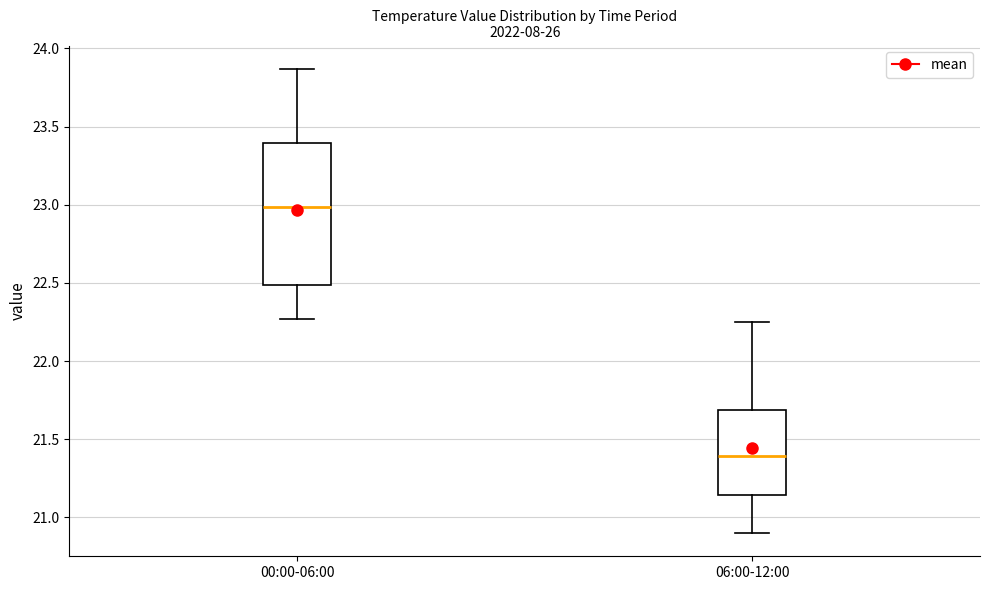

Reading left to right, read every box against the y-axis: the position of its median line, the range the box covers, and the ends of its whiskers. The values are not printed on the chart, so give them approximately, as read against the axis.

00:00-06:00: median 23.00, box 22.50 to 23.40, whiskers 22.25 to 23.85
06:00-12:00: median 21.40, box 21.15 to 21.70, whiskers 20.90 to 22.25